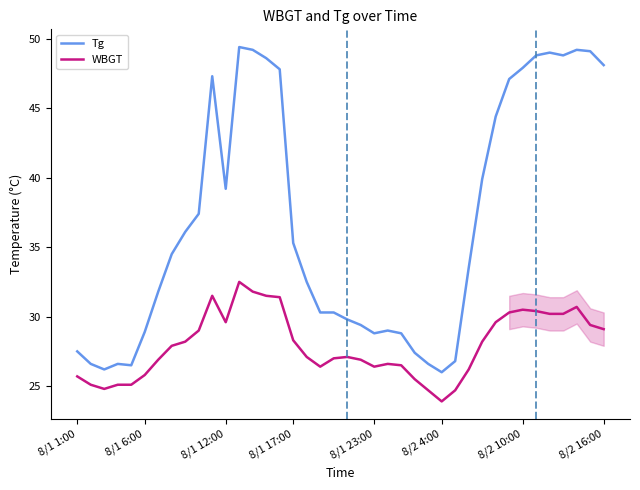

What is the greatest value displayed?

49.4